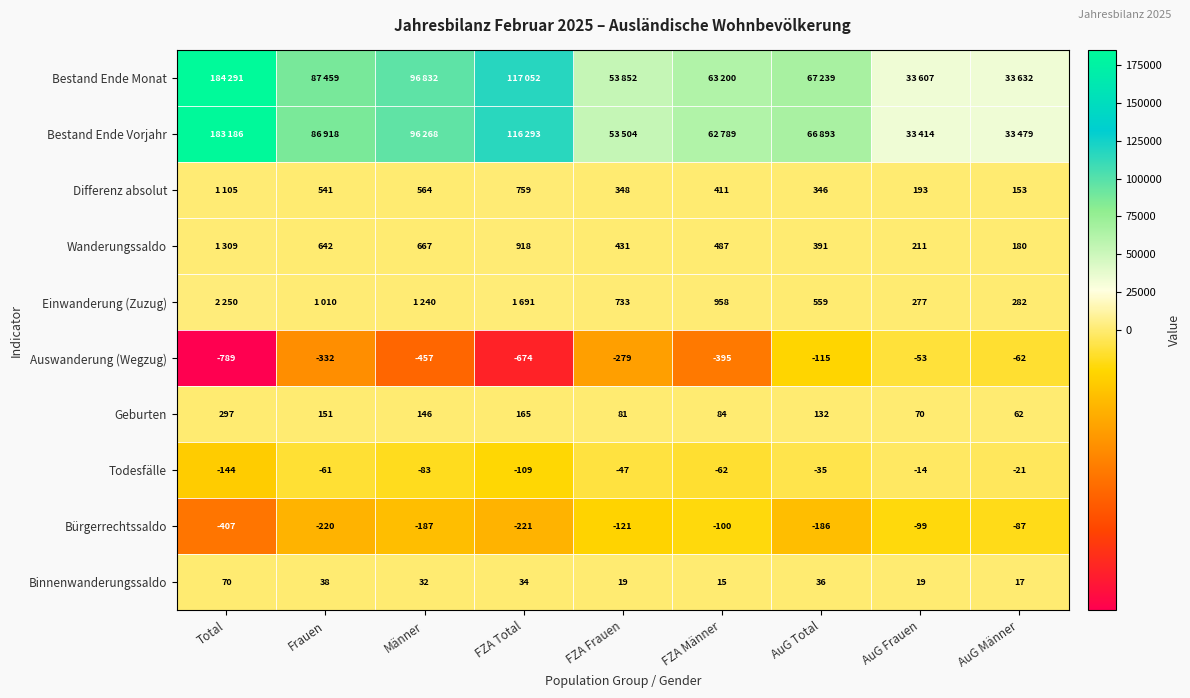

Which has a higher value, FZA Männer or AuG Männer?

FZA Männer